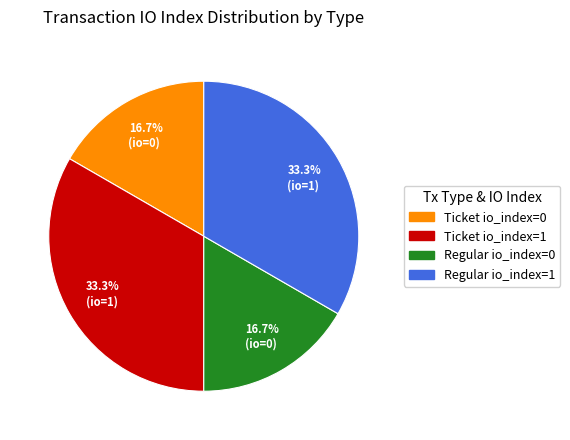

Does any single category account for the majority?

No